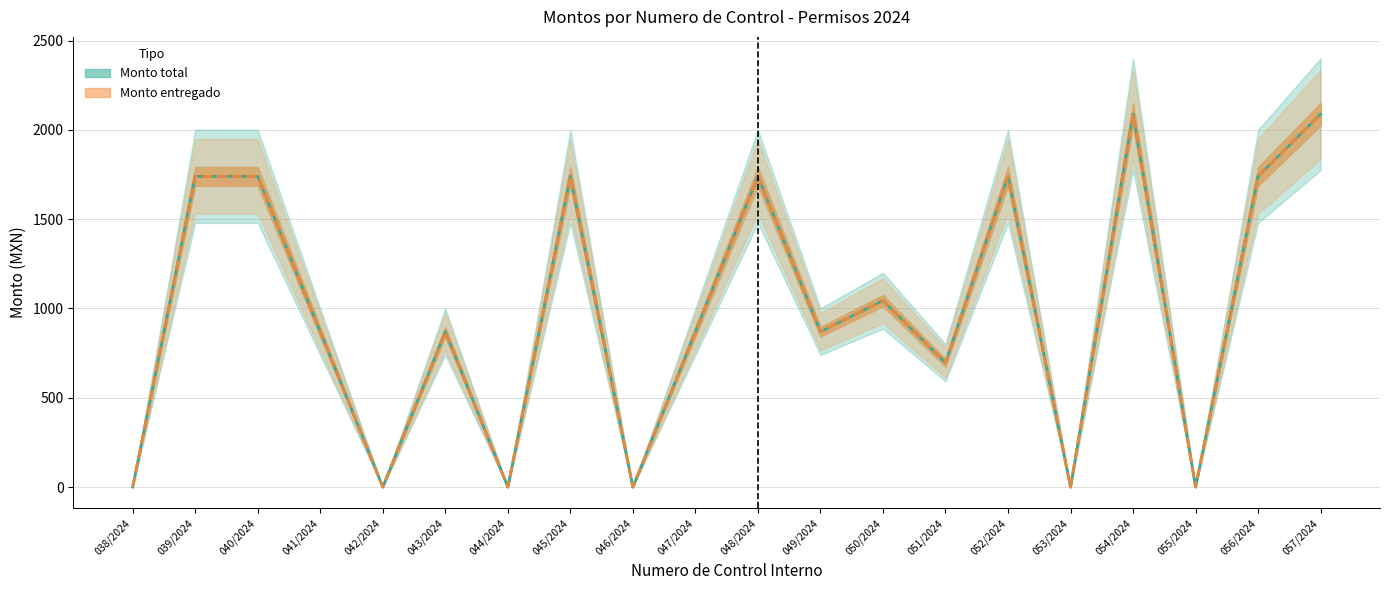

Is it true that Monto entregado equals 2804 at 040/2024?

False